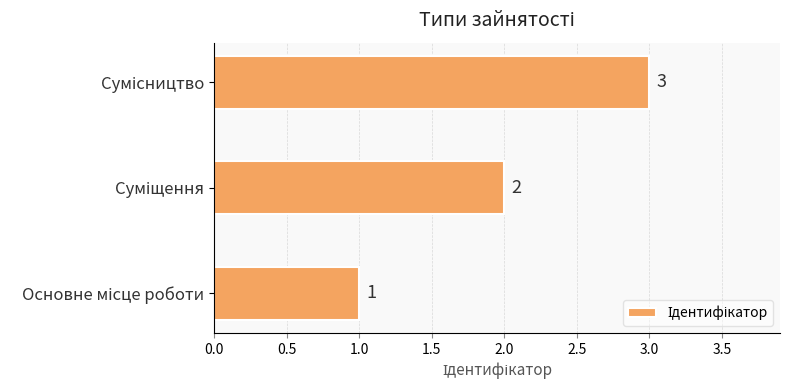

Count the number of categories in the chart.

3